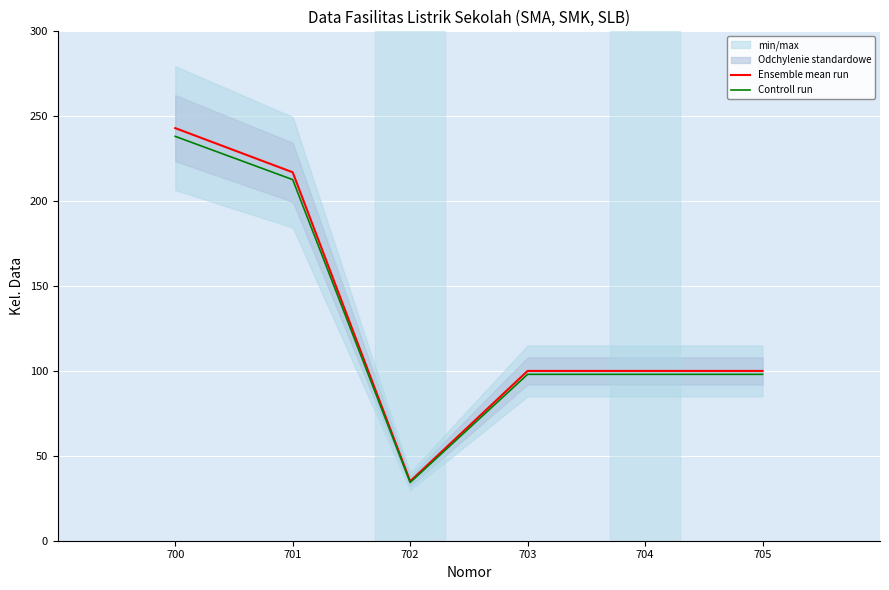

At which label does Controll run first exceed 98?

700